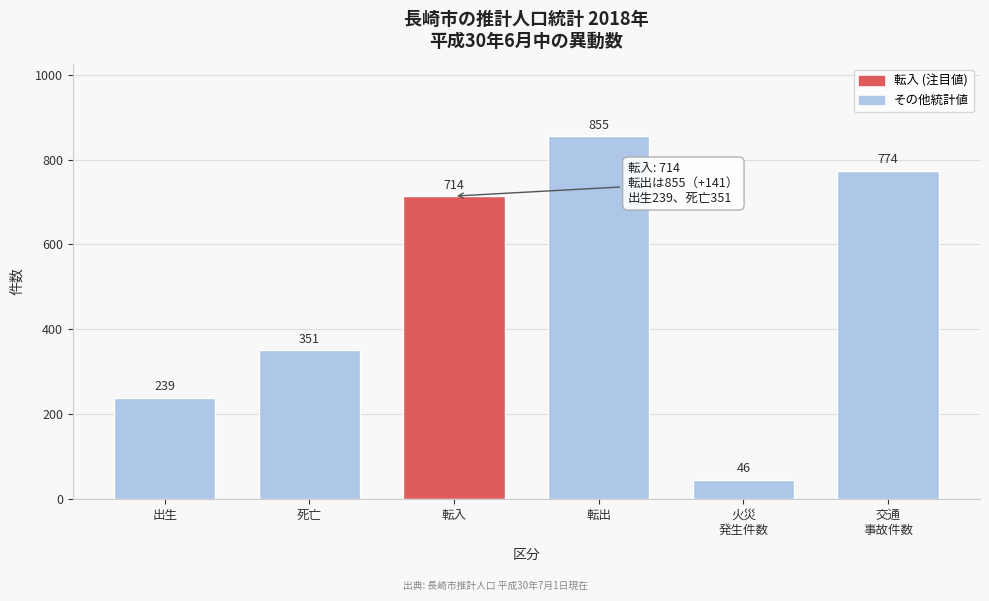

Reading left to right, transcribe all the data shown in this chart.

239	351	714	855	46	774